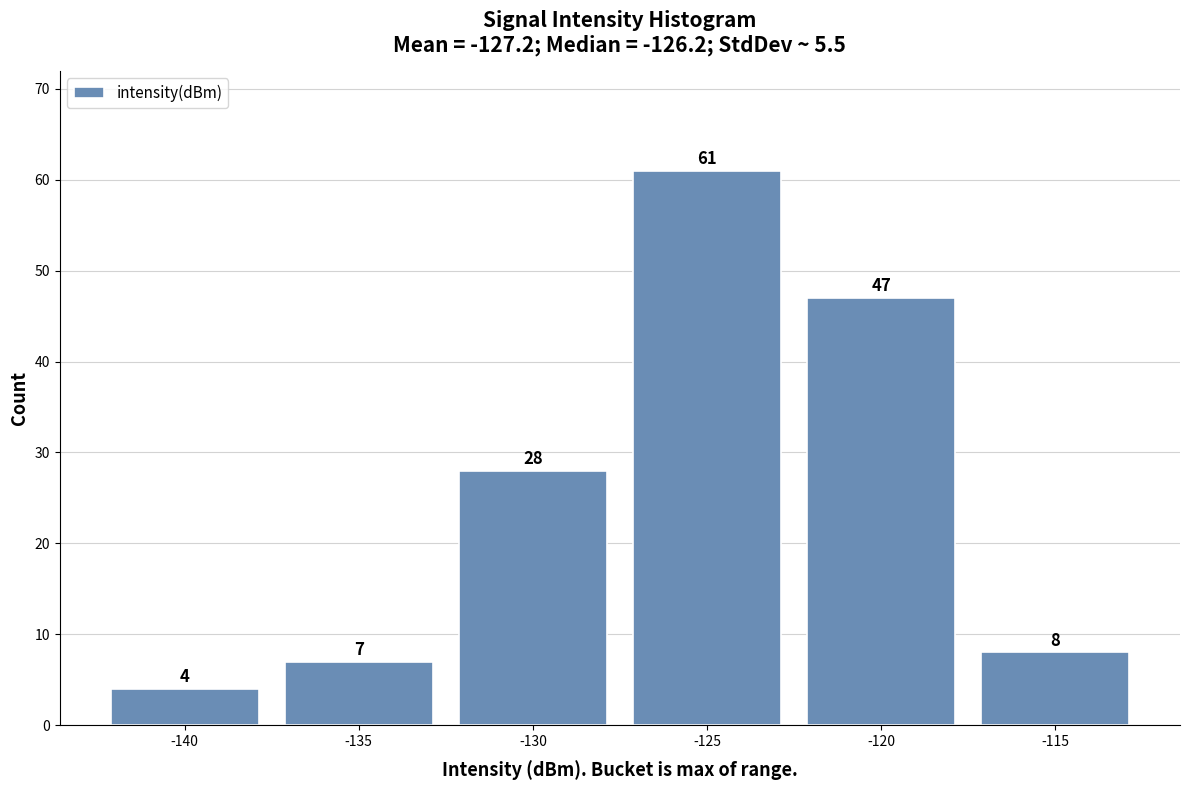

Reading left to right, list all the values displayed in this chart.

-140=4	-135=7	-130=28	-125=61	-120=47	-115=8